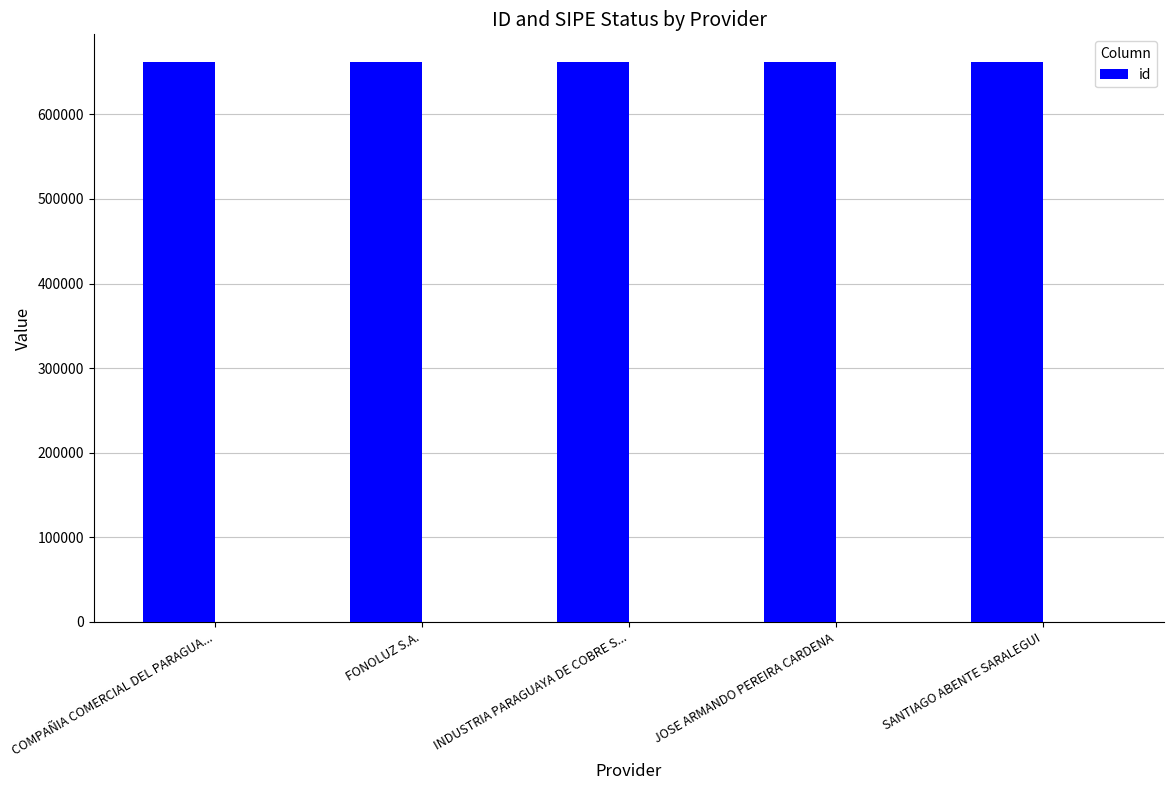

Rank the categories by value from lowest to highest.

JOSE ARMANDO PEREIRA CARDENA, INDUSTRIA PARAGUAYA DE COBRE S..., COMPAÑIA COMERCIAL DEL PARAGUA..., FONOLUZ S.A., SANTIAGO ABENTE SARALEGUI